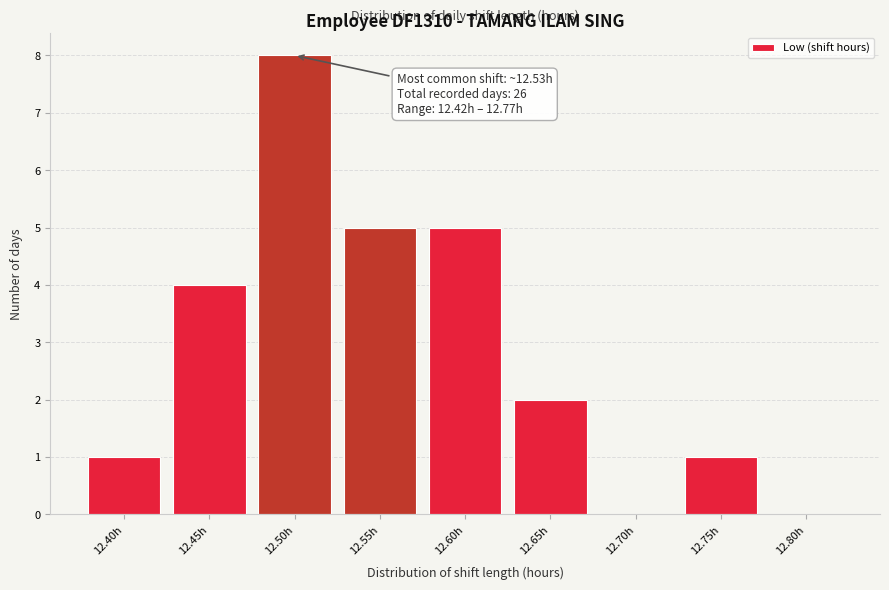

Reading right to left, what are all the values shown in this chart?

12.80h=0	12.75h=1	12.70h=0	12.65h=2	12.60h=5	12.55h=5	12.50h=8	12.45h=4	12.40h=1